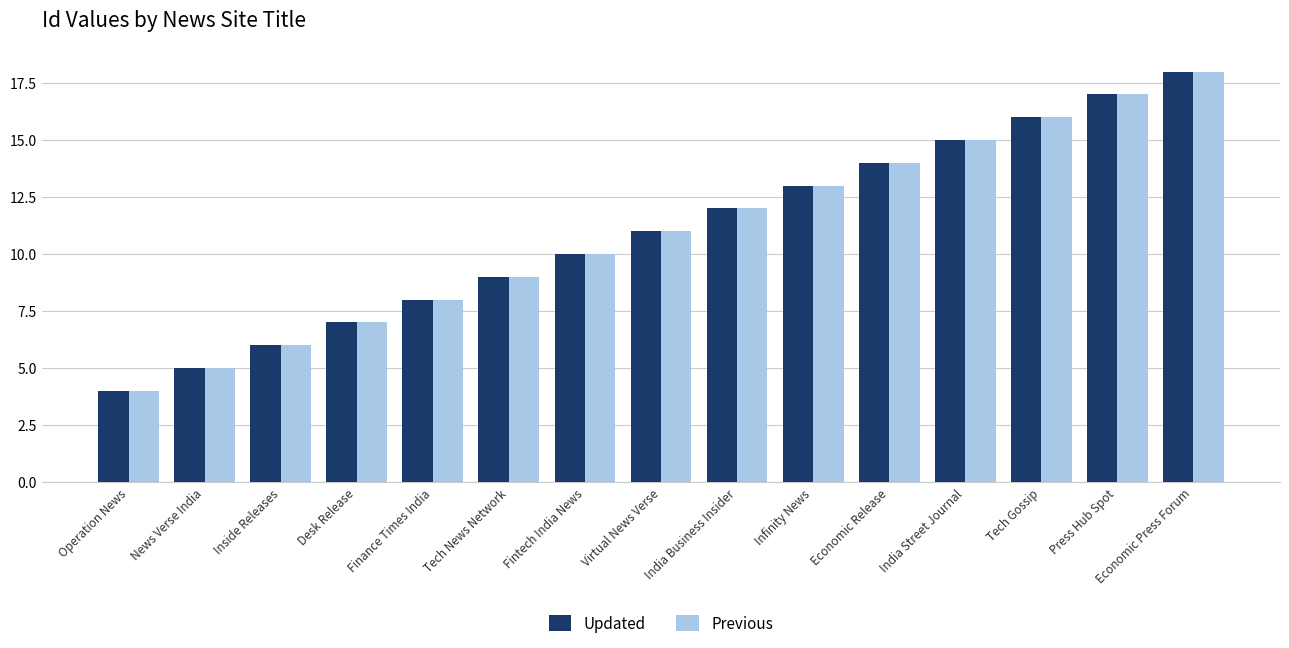

What is the approximate value of Previous at India Street Journal?

15